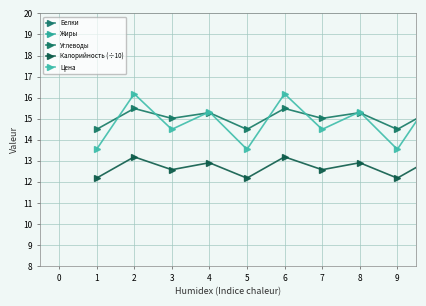

Count the number of data series in this chart.

5